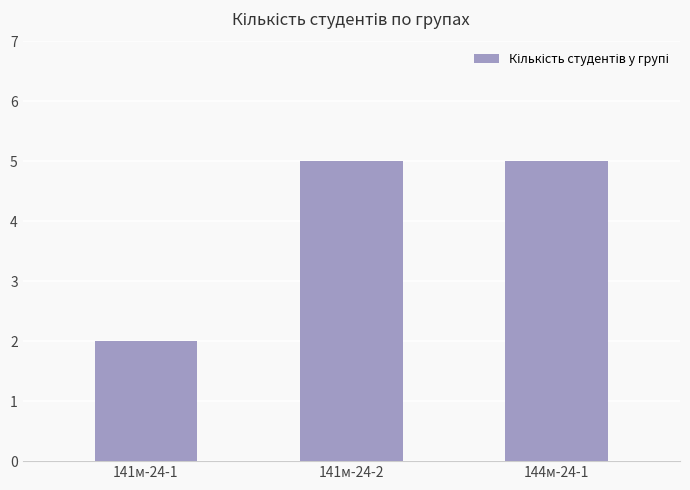

What is the label of the 3rd bar from the left?

144м-24-1